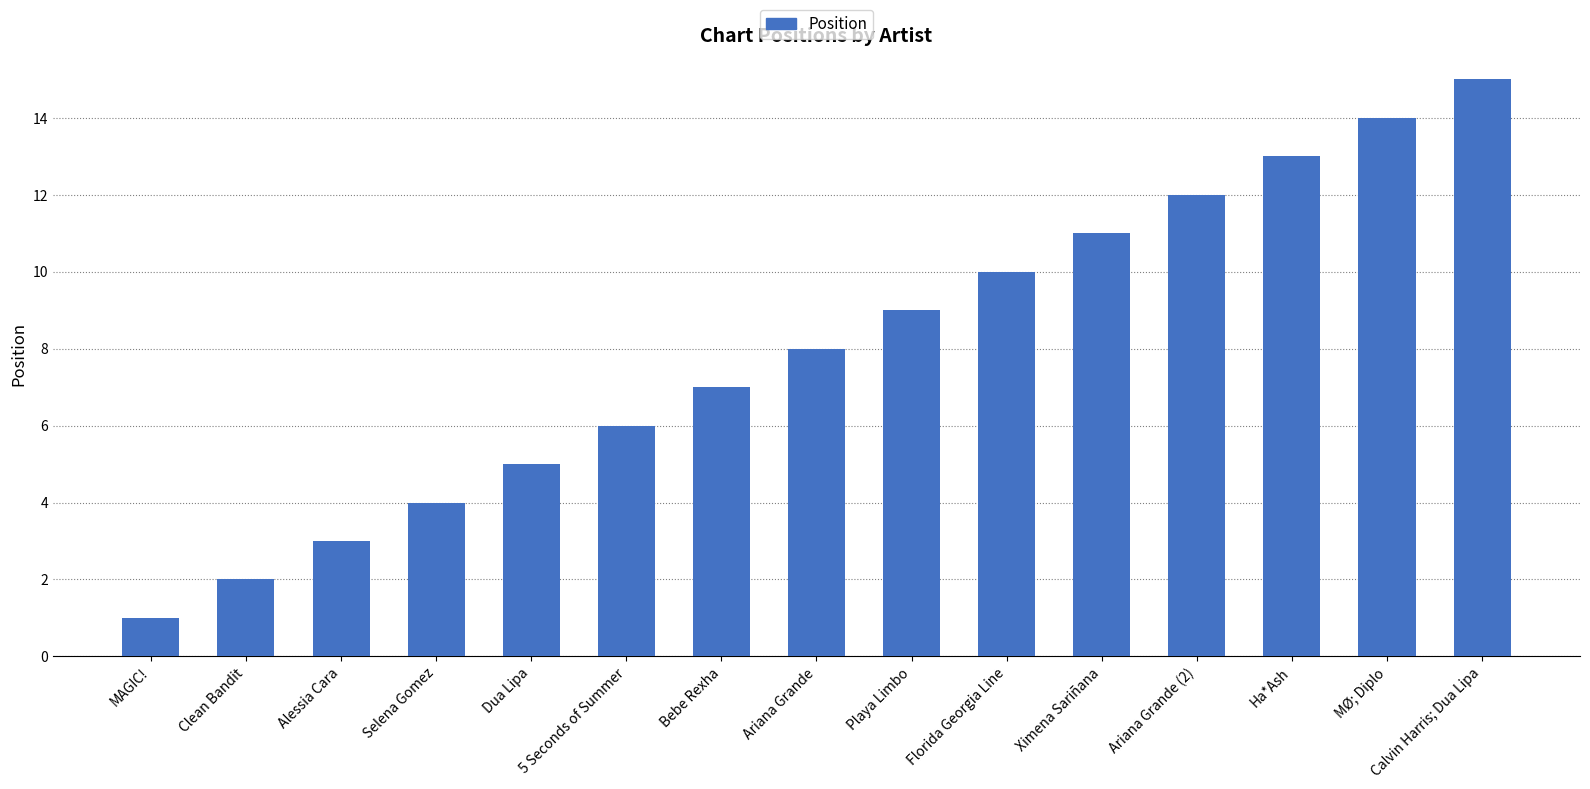

What is the change in value from 5 Seconds of Summer to Florida Georgia Line?

+4